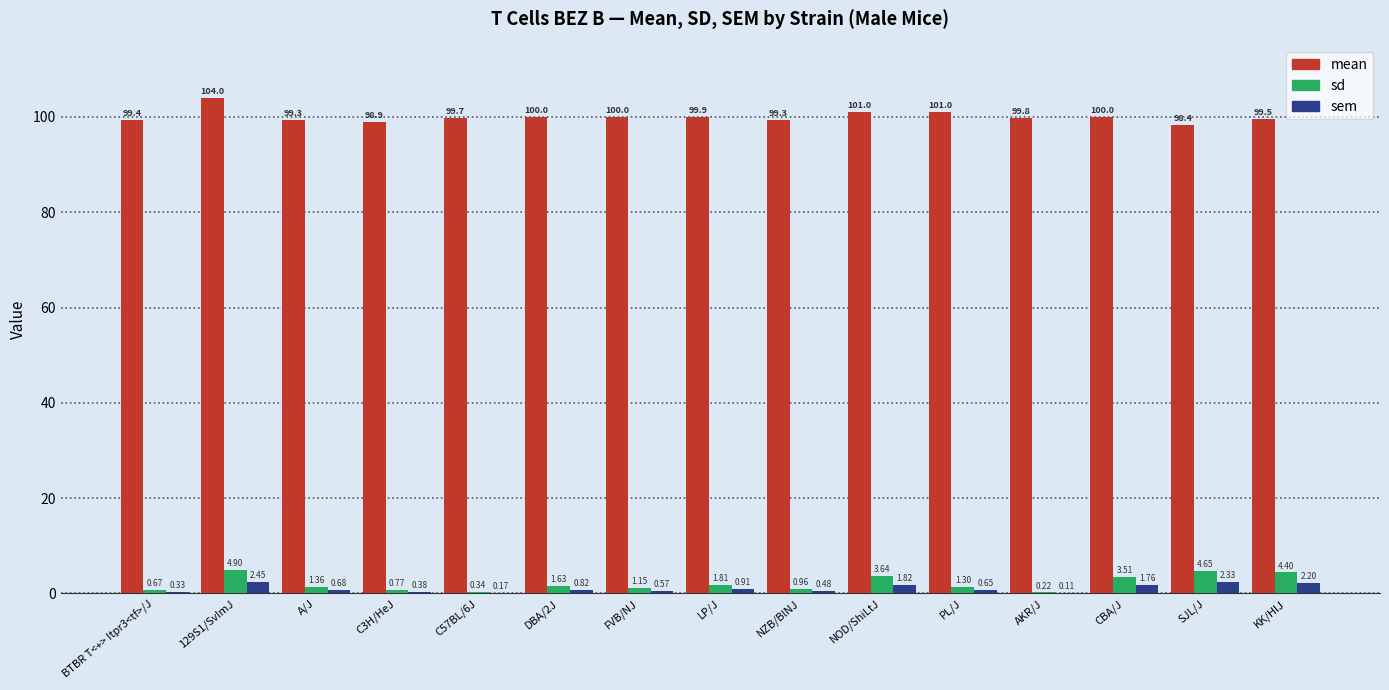

What is the sum of the sem values at A/J and KK/HlJ?

2.9